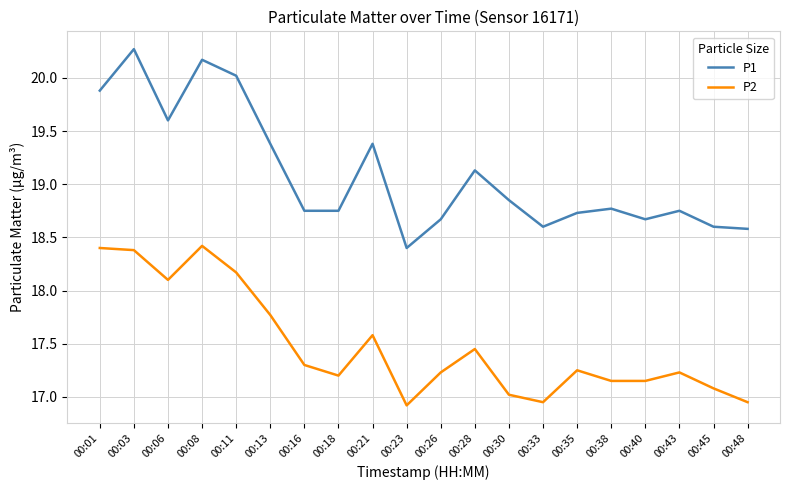

At which category does the chart reach its peak across all series?

00:03